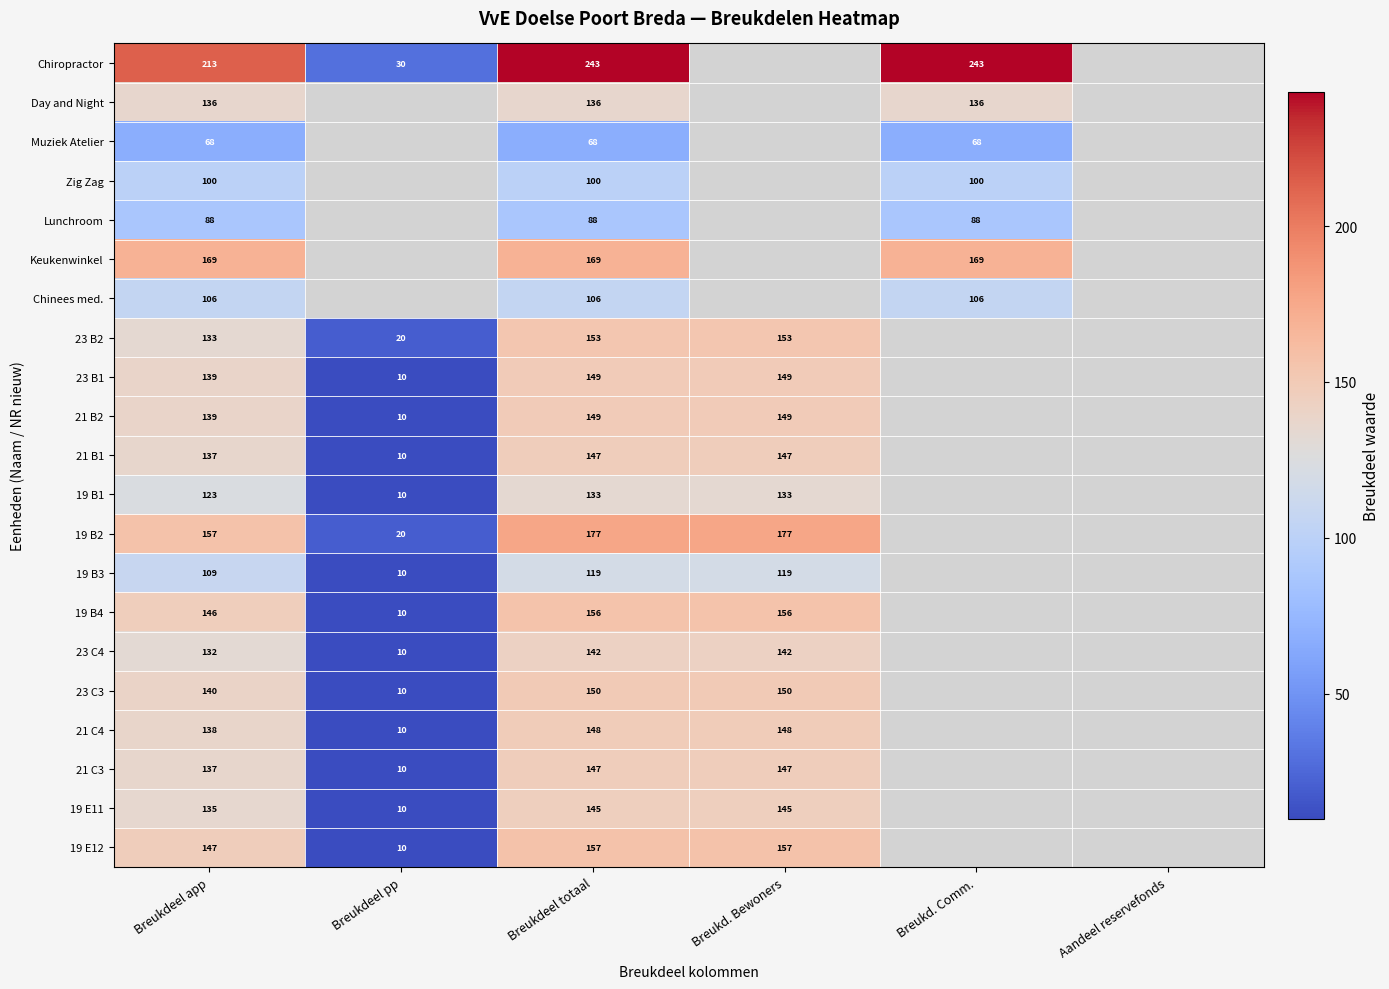

The value of 23 C3 at Breukdeel app is 140. True or false?

True